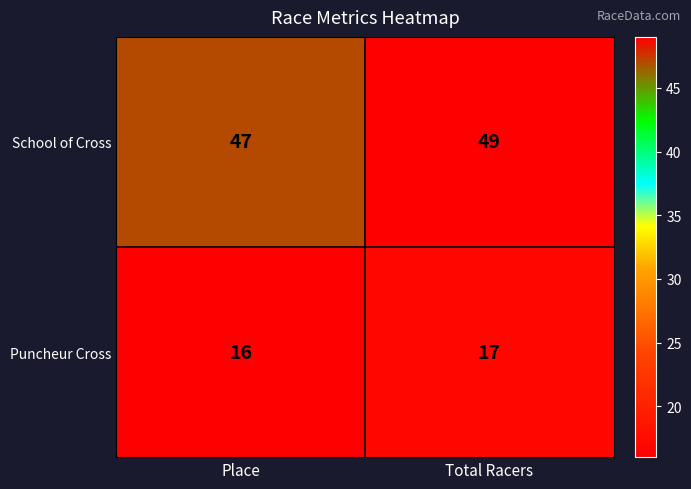

What is the approximate value of School of Cross at Place?

47